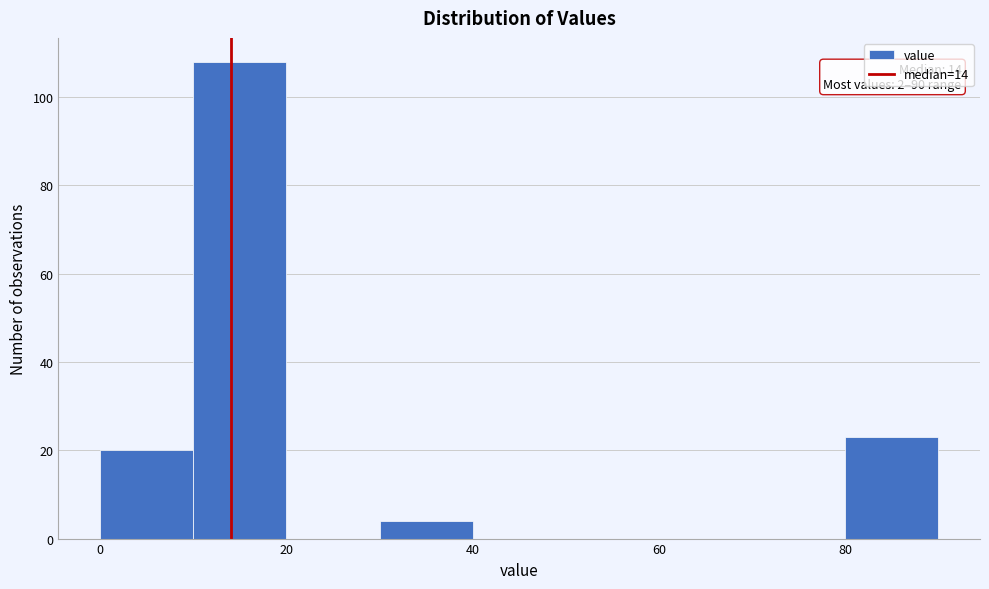

Which range on the x-axis has the tallest bar?

10 to 20